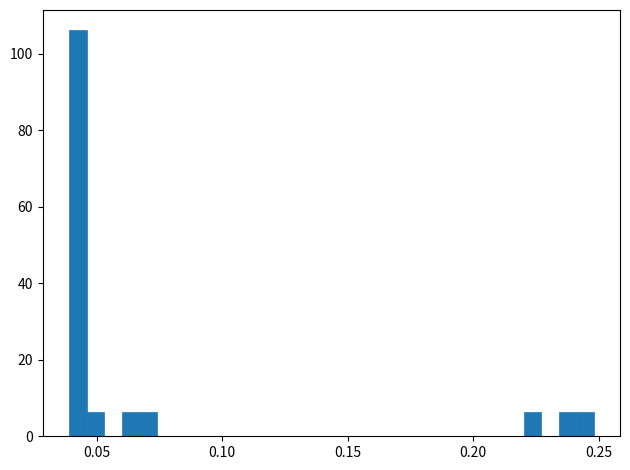

Around what value on the x-axis is the tallest bar? Give the approximate position of its centre, as read against the axis.

0.040